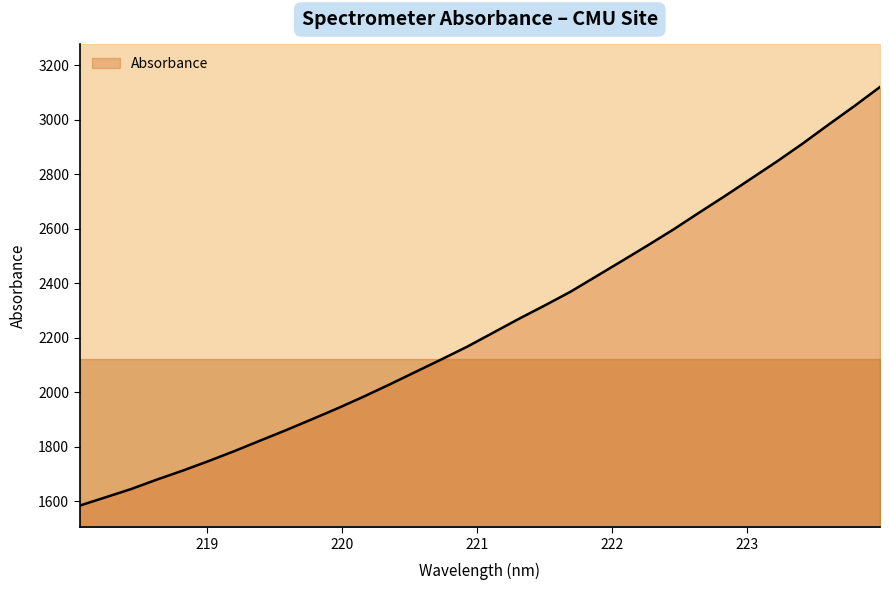

What is the difference between the maximum and minimum values?

1535.9